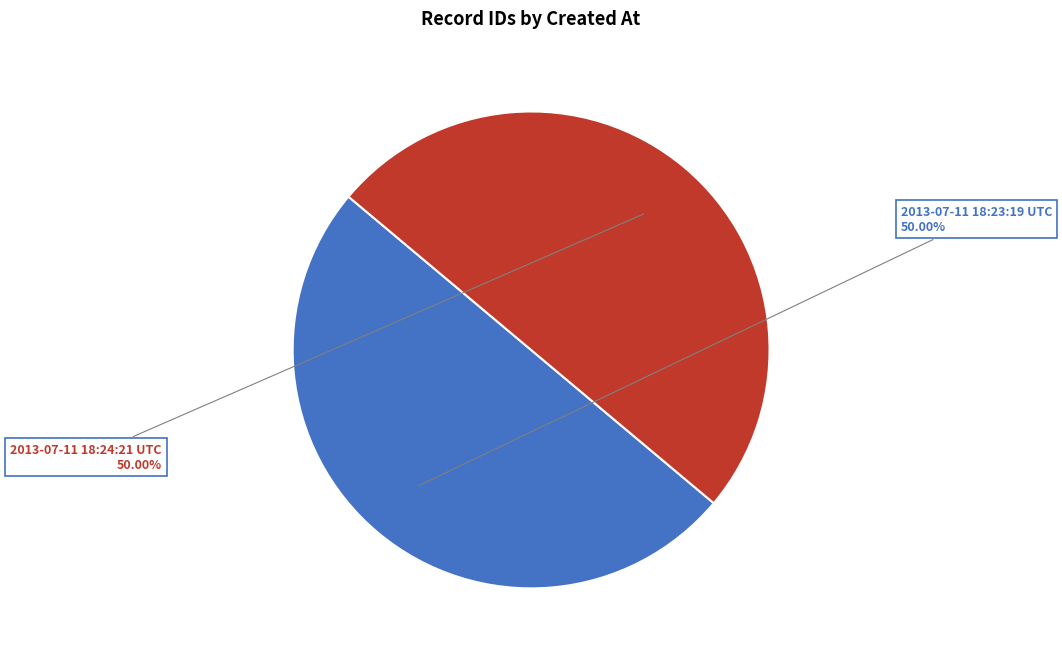

To the nearest percent, what is the combined percentage of 2013-07-11 18:24:21 UTC and 2013-07-11 18:23:19 UTC?

100%